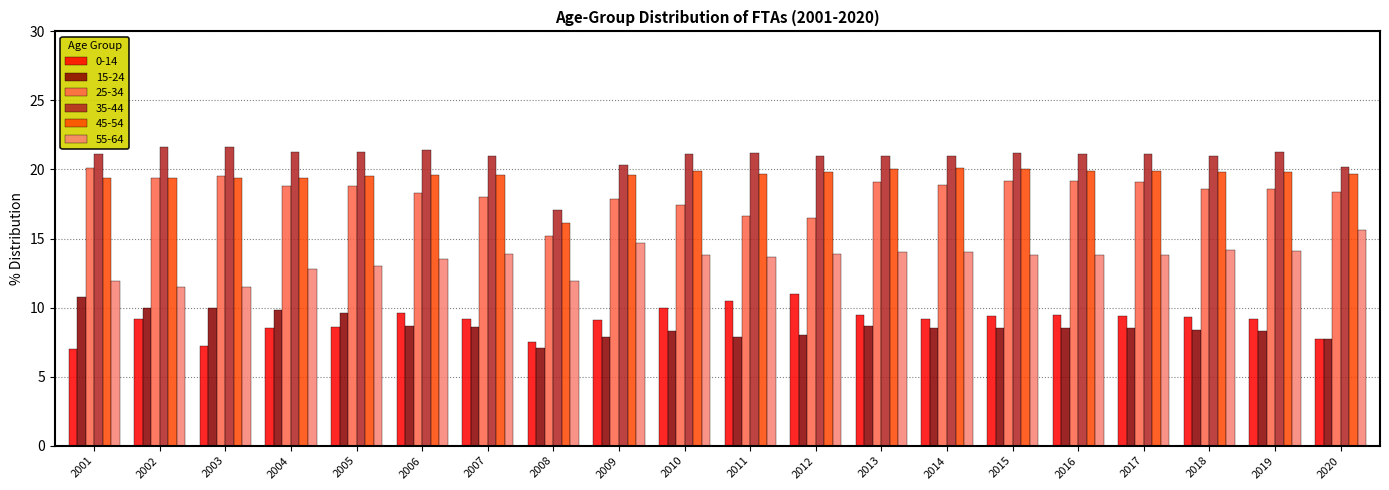

Which series has the largest total across all categories?

35-44